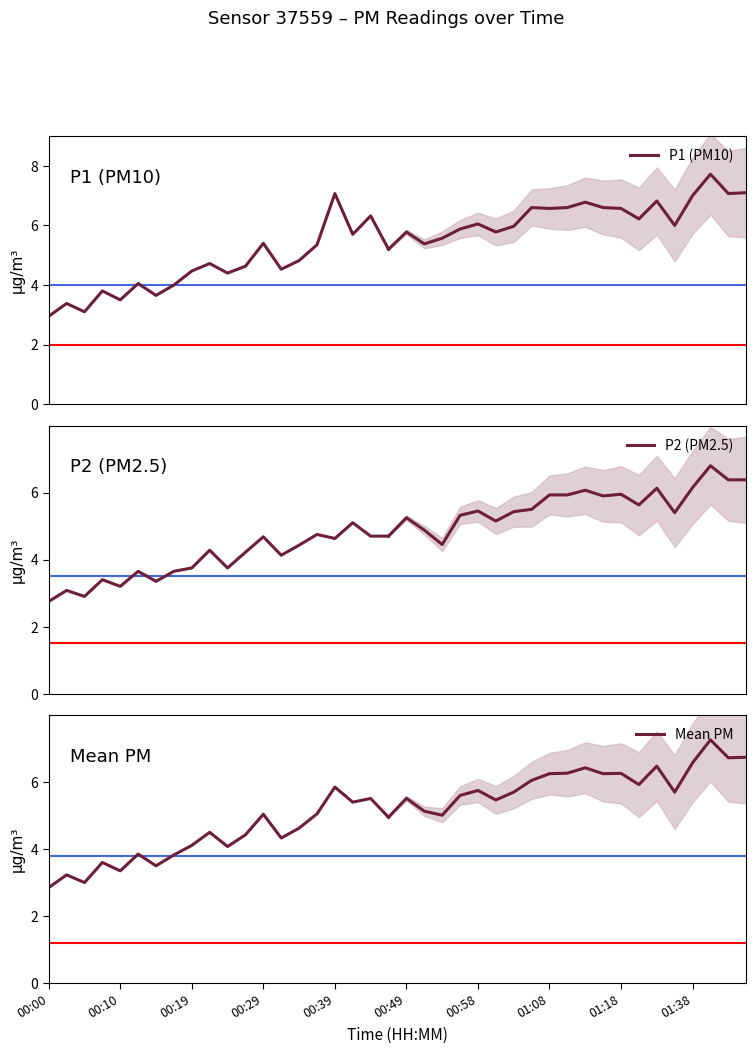

At which label does P1 (PM10) reach its minimum?

00:00